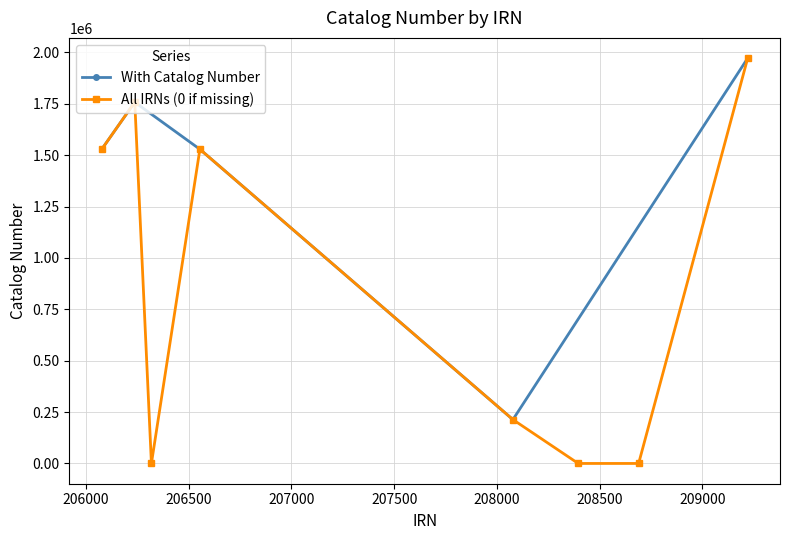

What is the value of the With Catalog Number point at the 3rd from the left?

1528586